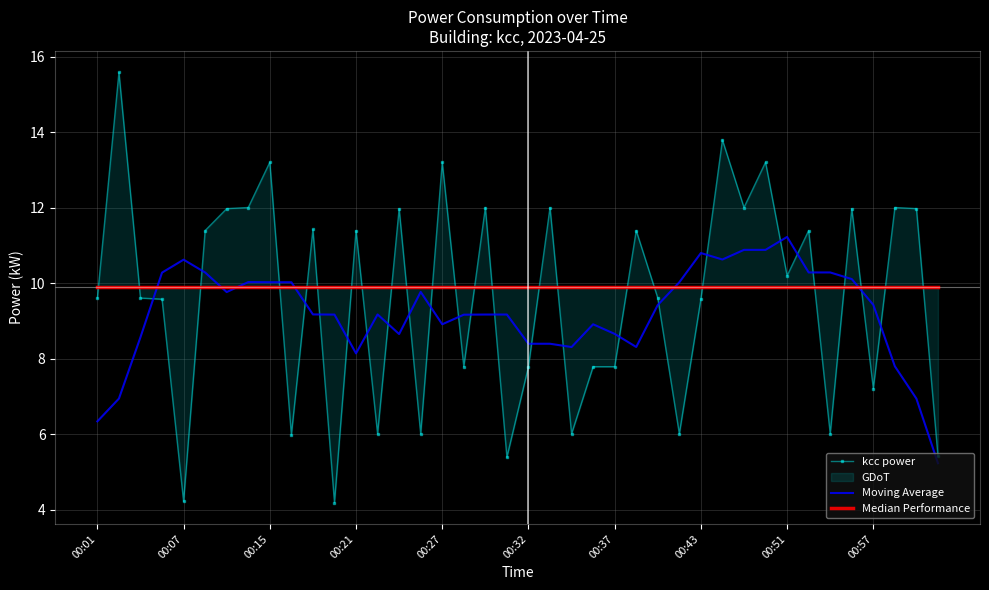

How many data points in Moving Average are less than 9?

15